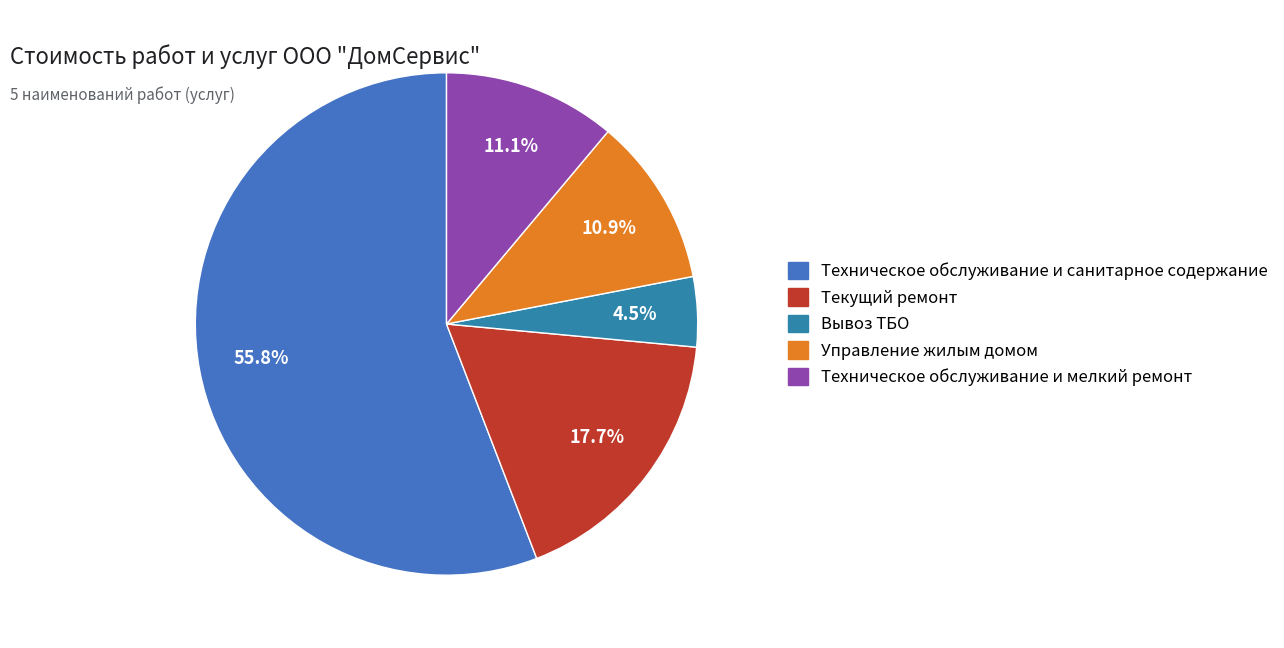

To the nearest percent, what is the average slice percentage?

20%